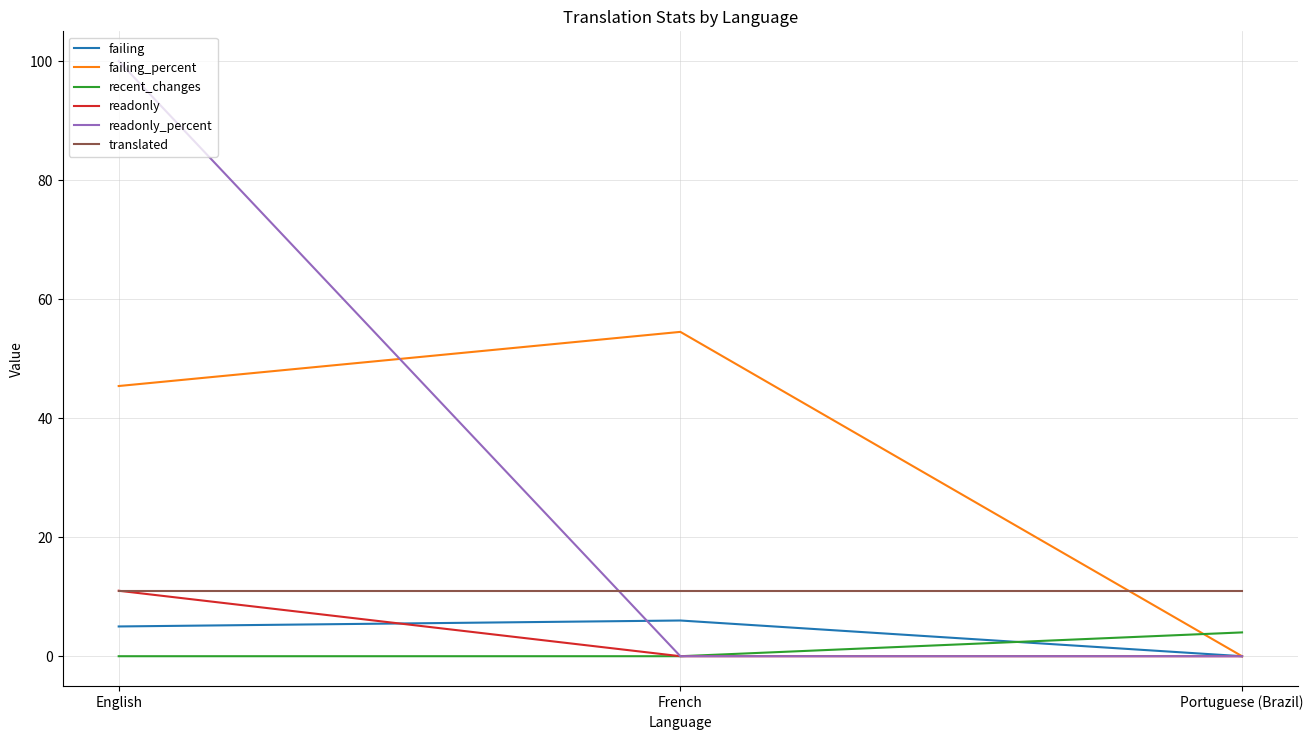

Is the value of readonly_percent at English greater than the value of failing at Portuguese (Brazil)?

Yes